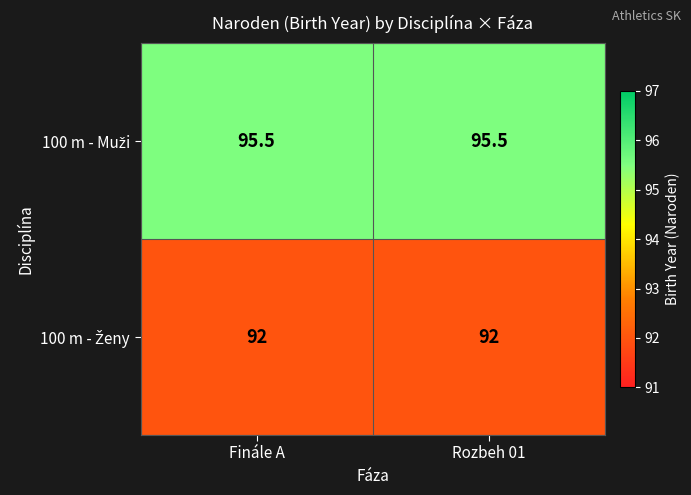

What is the difference between the highest and lowest values at Finále A?

3.5